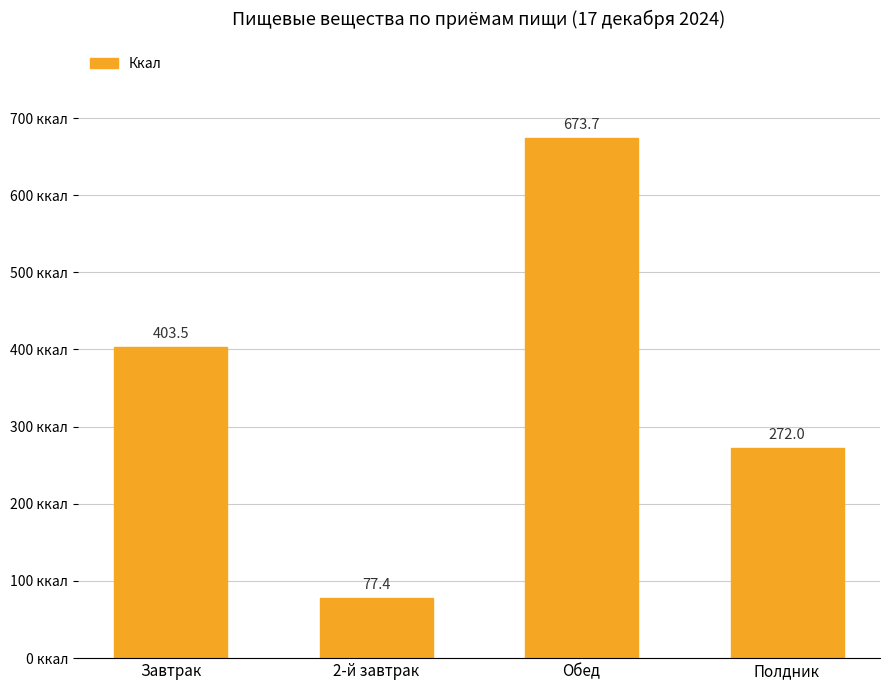

Reading left to right, list all the values displayed in this chart.

Завтрак=403.5	2-й завтрак=77.4	Обед=673.7	Полдник=272.0